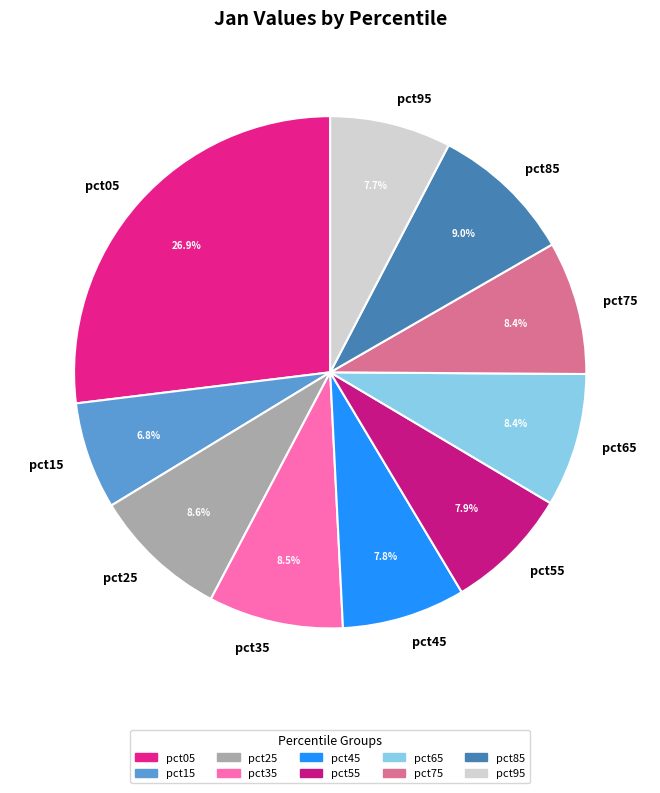

Which has a higher value, pct15 or pct05?

pct05